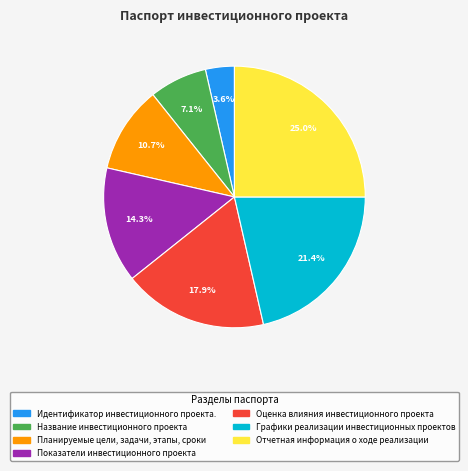

To the nearest percent, what is the combined percentage of Планируемые цели, задачи, этапы, сроки and Название инвестиционного проекта?

18%